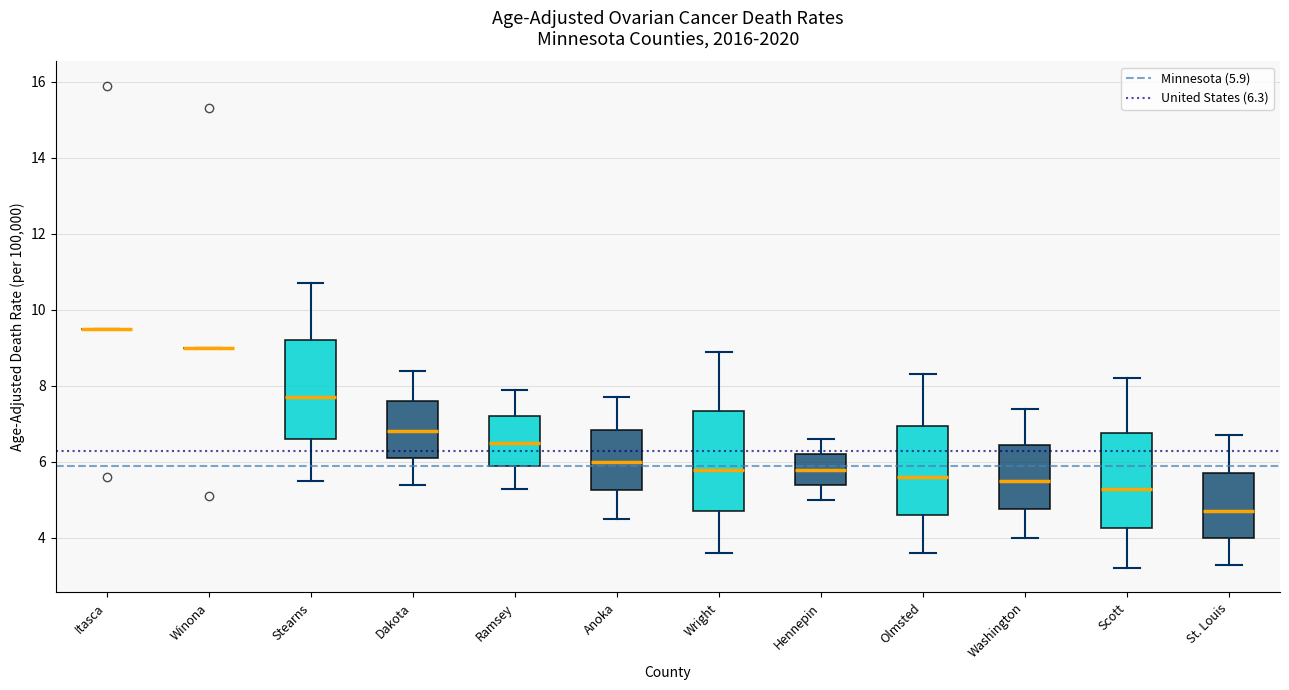

Reading left to right, read every box against the y-axis: the position of its median line, the range the box covers, and the ends of its whiskers. The values are not printed on the chart, so give them approximately, as read against the axis.

Itasca: box collapsed to a line at 9.6, whiskers 9.6 to 9.6
Winona: box collapsed to a line at 9.0, whiskers 9.0 to 9.0
Stearns: median 7.8, box 6.6 to 9.2, whiskers 5.6 to 10.8
Dakota: median 6.8, box 6.2 to 7.6, whiskers 5.4 to 8.4
Ramsey: median 6.6, box 6.0 to 7.2, whiskers 5.4 to 8.0
Anoka: median 6.0, box 5.2 to 6.8, whiskers 4.6 to 7.8
Wright: median 5.8, box 4.8 to 7.4, whiskers 3.6 to 9.0
Hennepin: median 5.8, box 5.4 to 6.2, whiskers 5.0 to 6.6
Olmsted: median 5.6, box 4.6 to 7.0, whiskers 3.6 to 8.4
Washington: median 5.6, box 4.8 to 6.4, whiskers 4.0 to 7.4
Scott: median 5.4, box 4.2 to 6.8, whiskers 3.2 to 8.2
St. Louis: median 4.8, box 4.0 to 5.8, whiskers 3.4 to 6.8